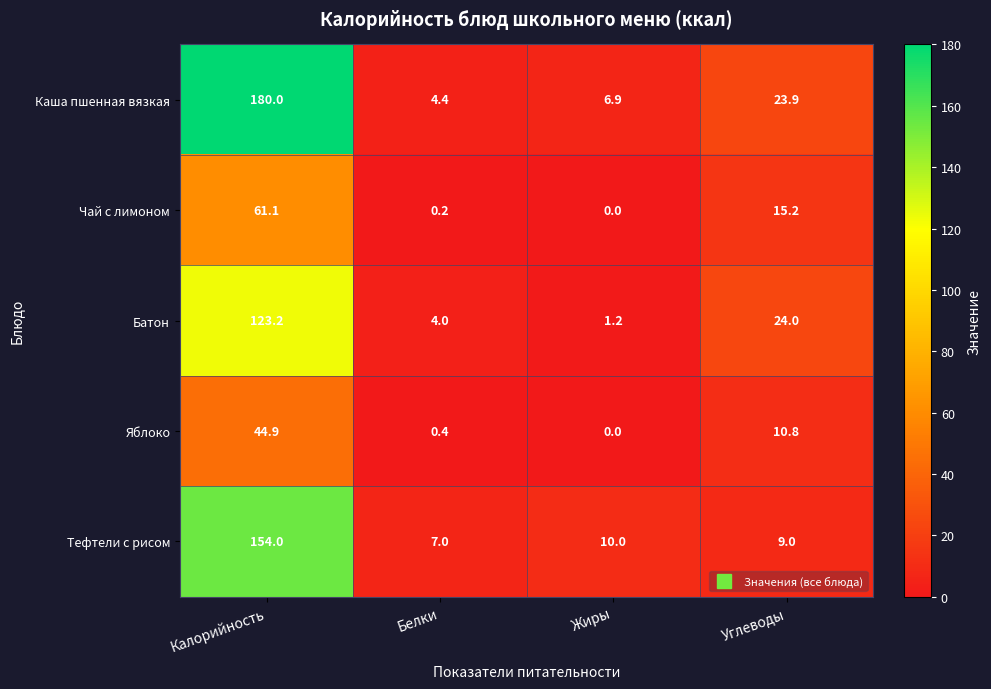

Which series changed the most between Калорийность and Жиры?

Каша пшенная вязкая